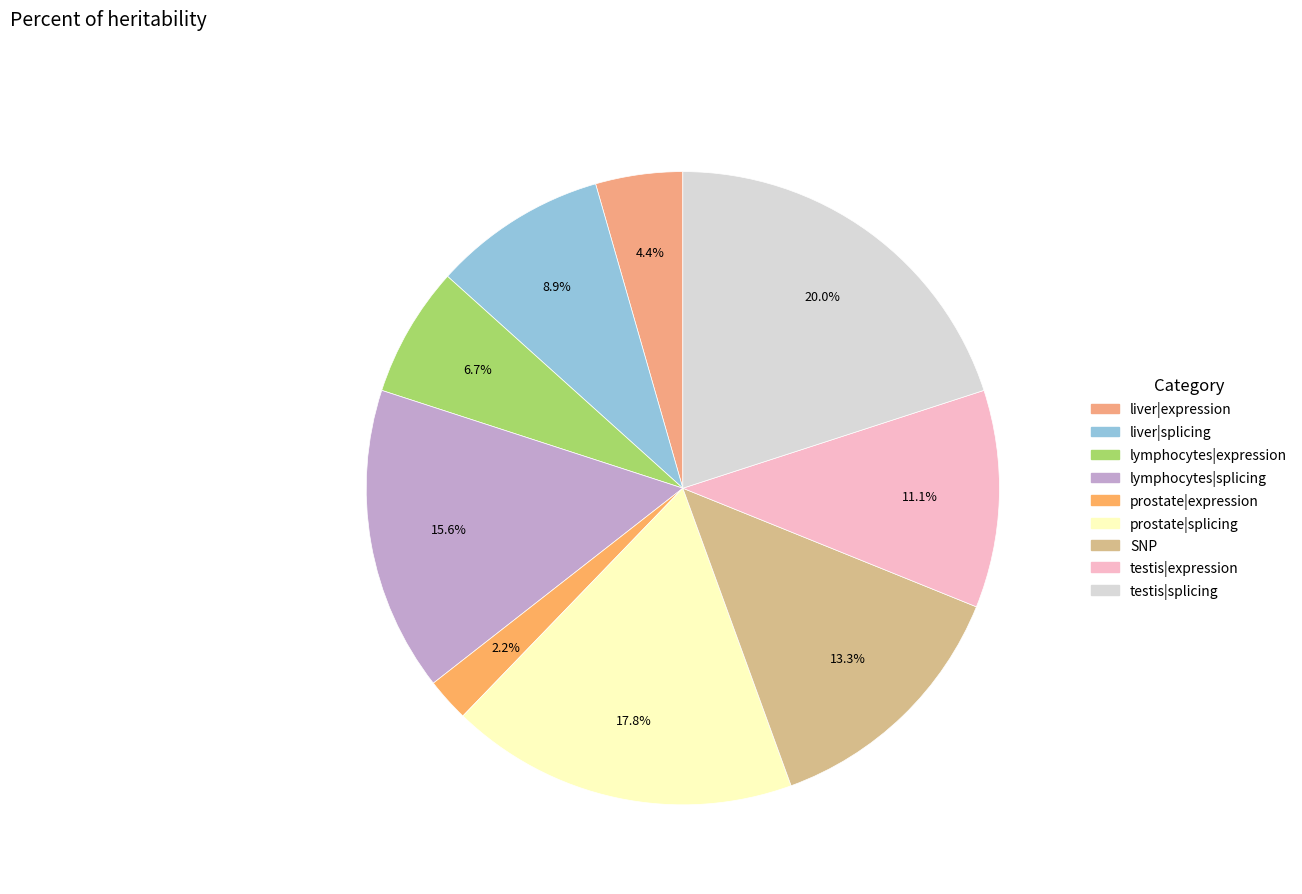

Count the number of slices in the pie.

9